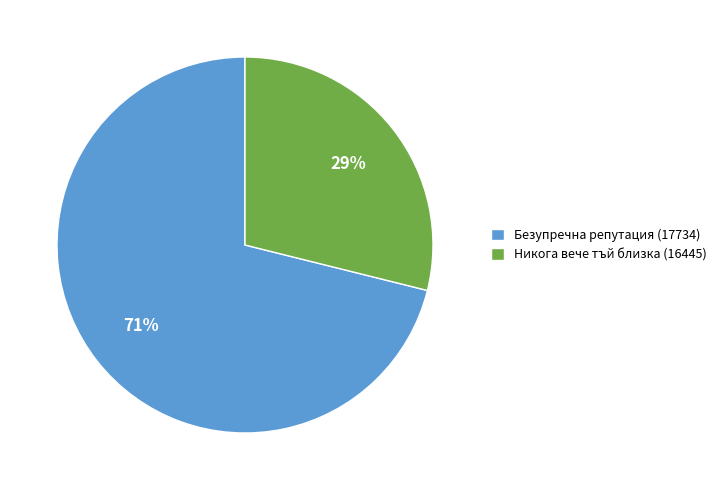

To the nearest percent, what percentage of the pie is Никога вече тъй близка (16445)?

29%